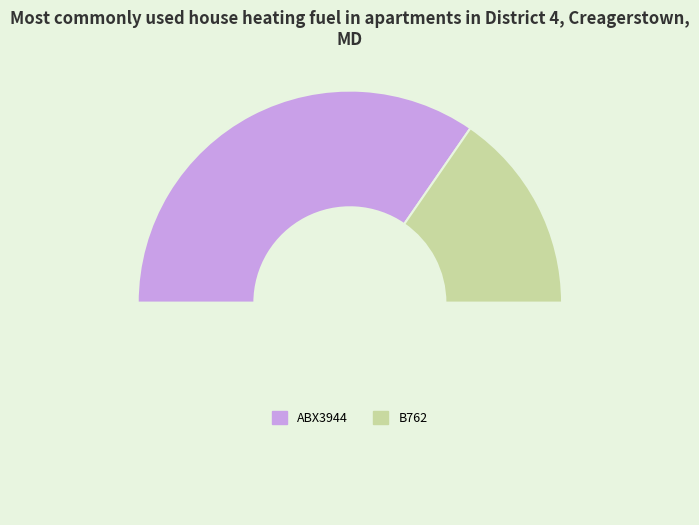

How many slices are in this pie chart?

3